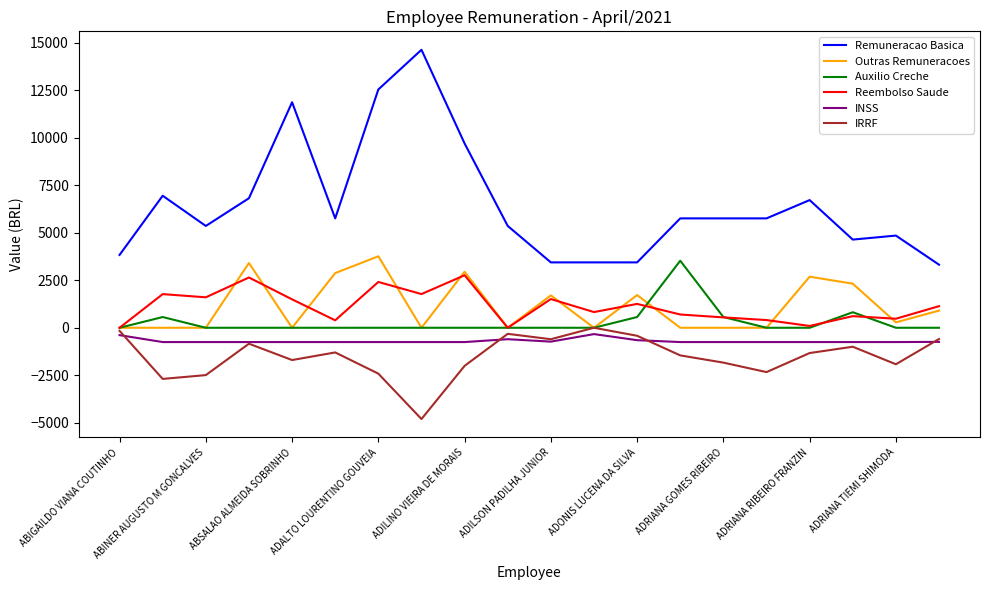

How many series are shown in this chart?

6